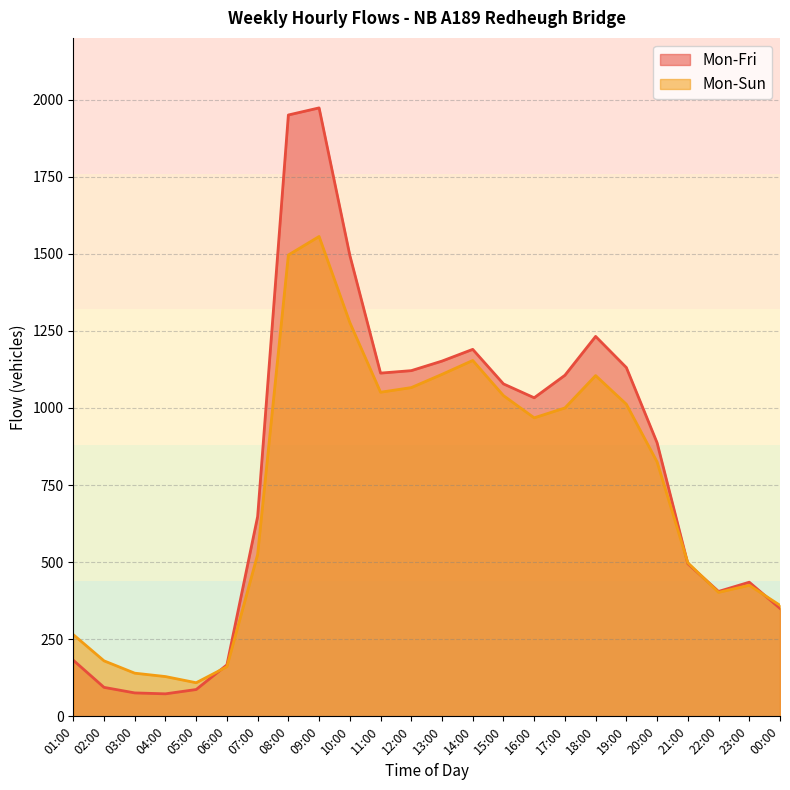

How many values in the Mon-Sun series are below 968?

12